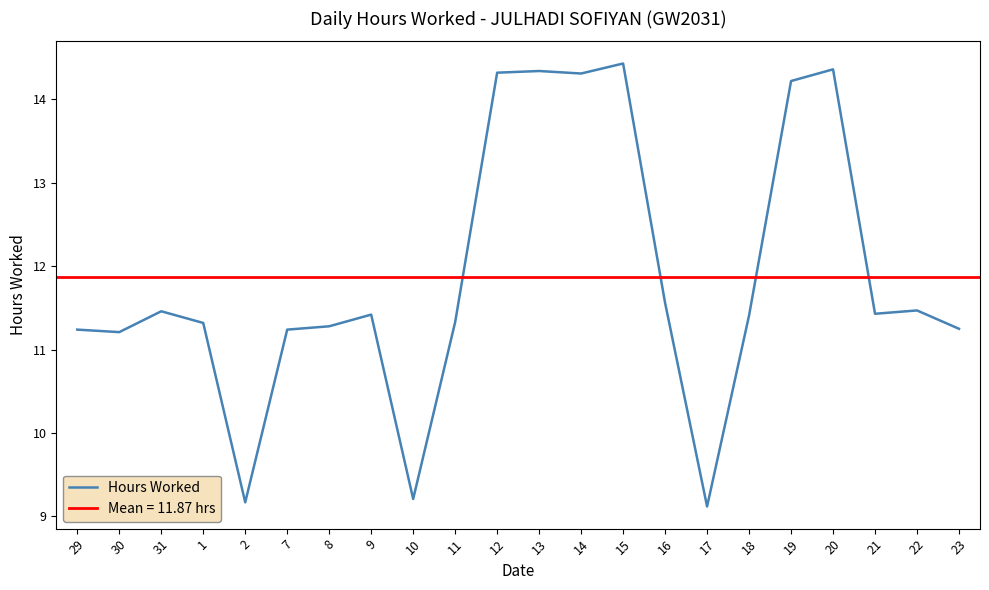

What is the change in value from 31 to 23?

-0.2